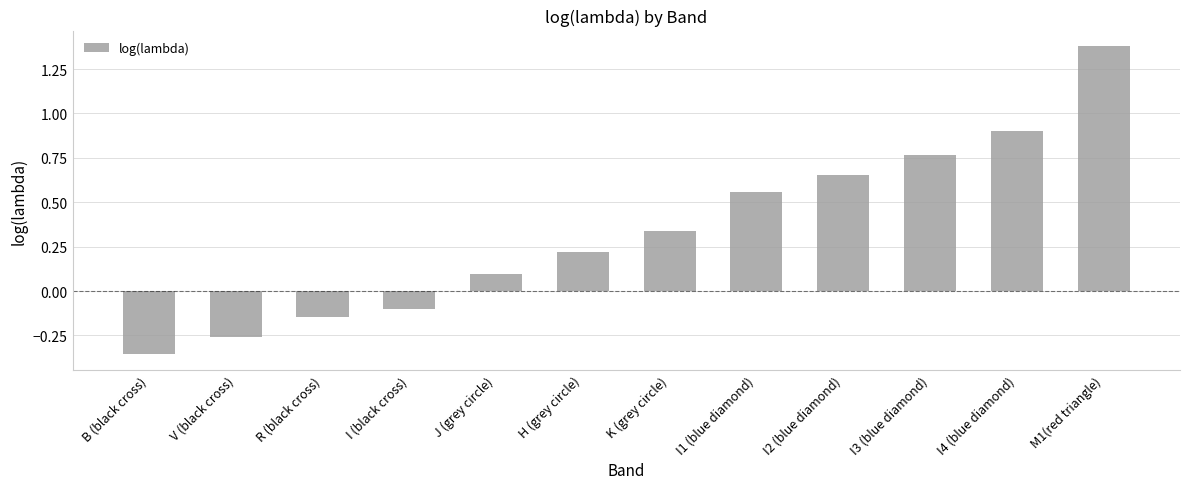

At which label does the data first exceed 0?

J (grey circle)